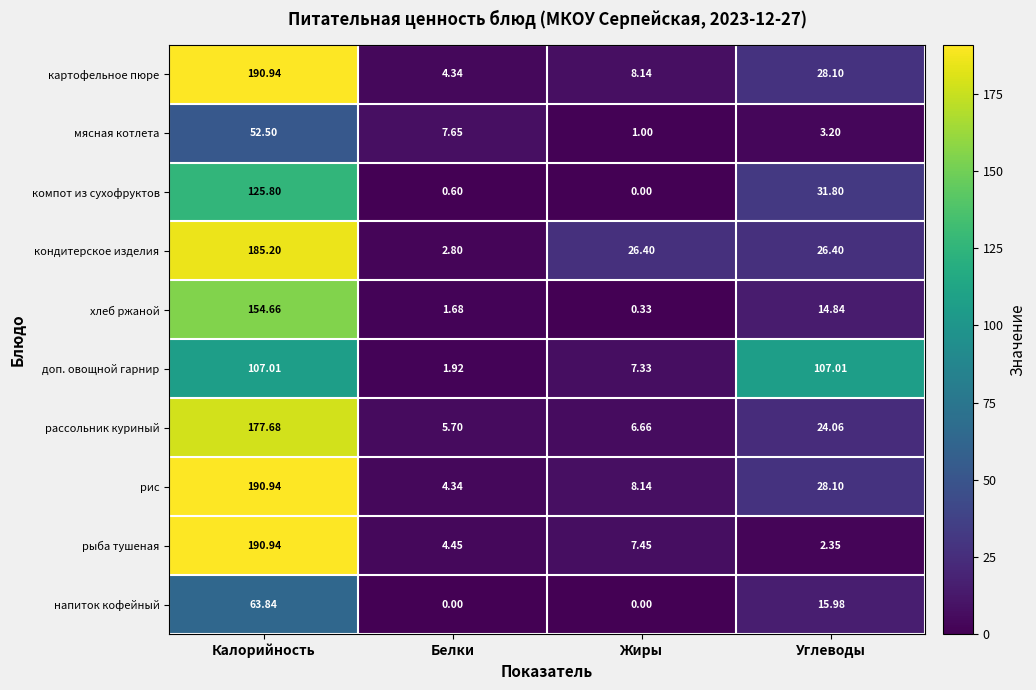

At which label does рассольник куриный reach its peak?

Калорийность